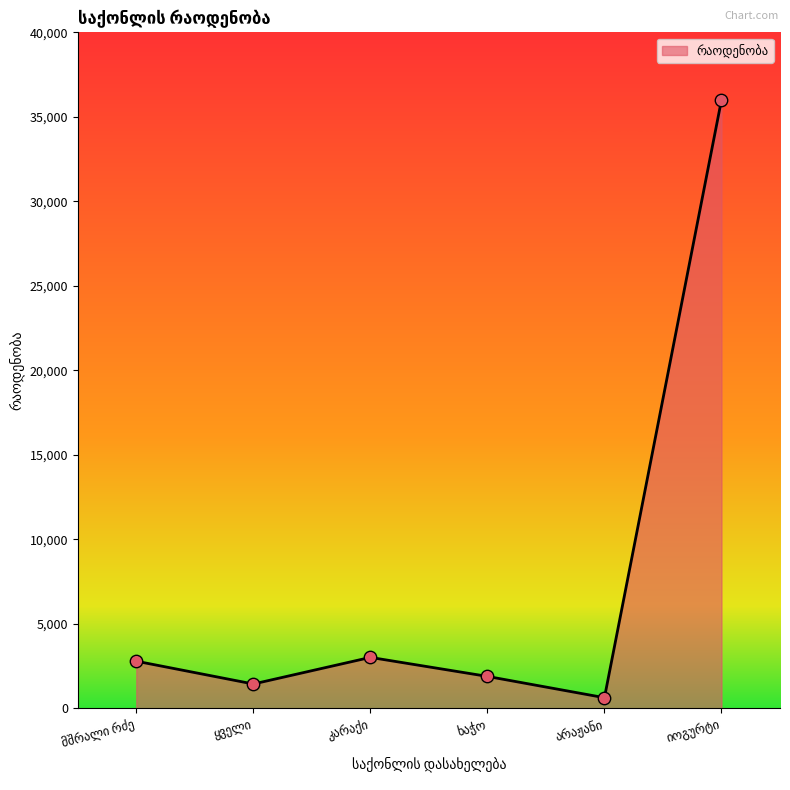

What is the difference between the maximum and minimum values?

35370